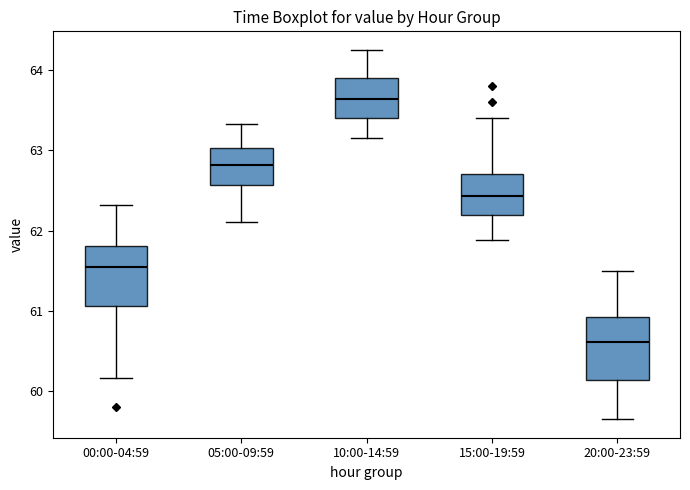

Where is the lower edge of the box for 10:00-14:59 on the y-axis? The values are not printed on the chart, so give them approximately, as read against the axis.

63.4